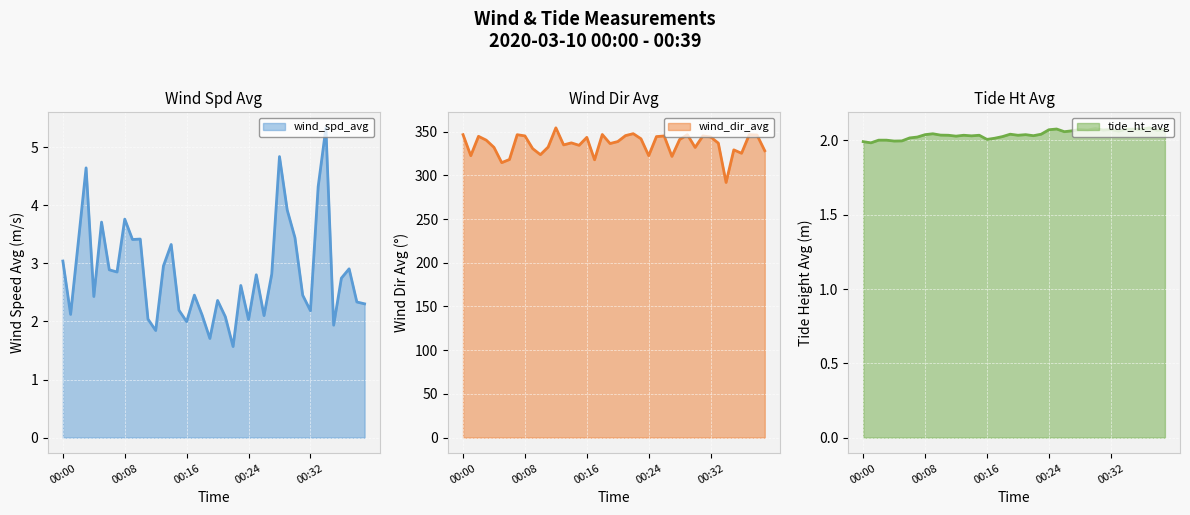

True or false: wind_dir_avg line has more than 0 points higher than both neighbors.

True